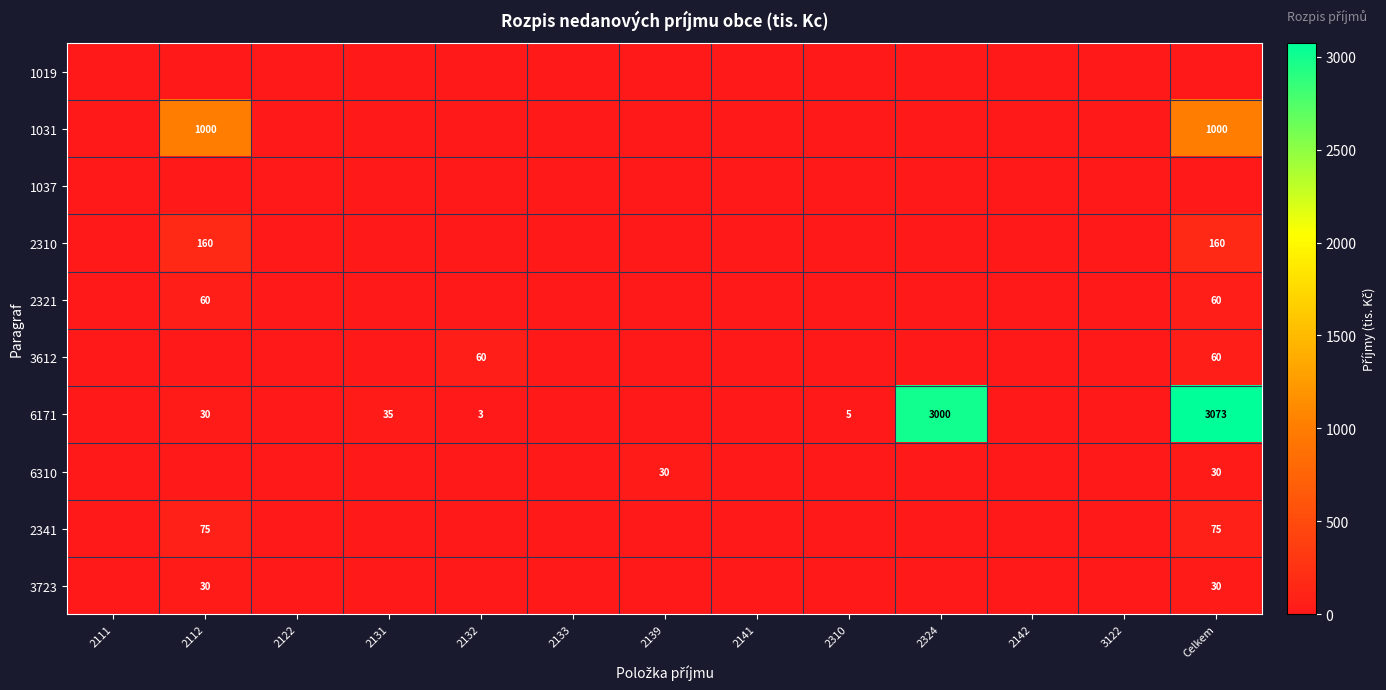

The value of 2341 at 2112 is 20. True or false?

False